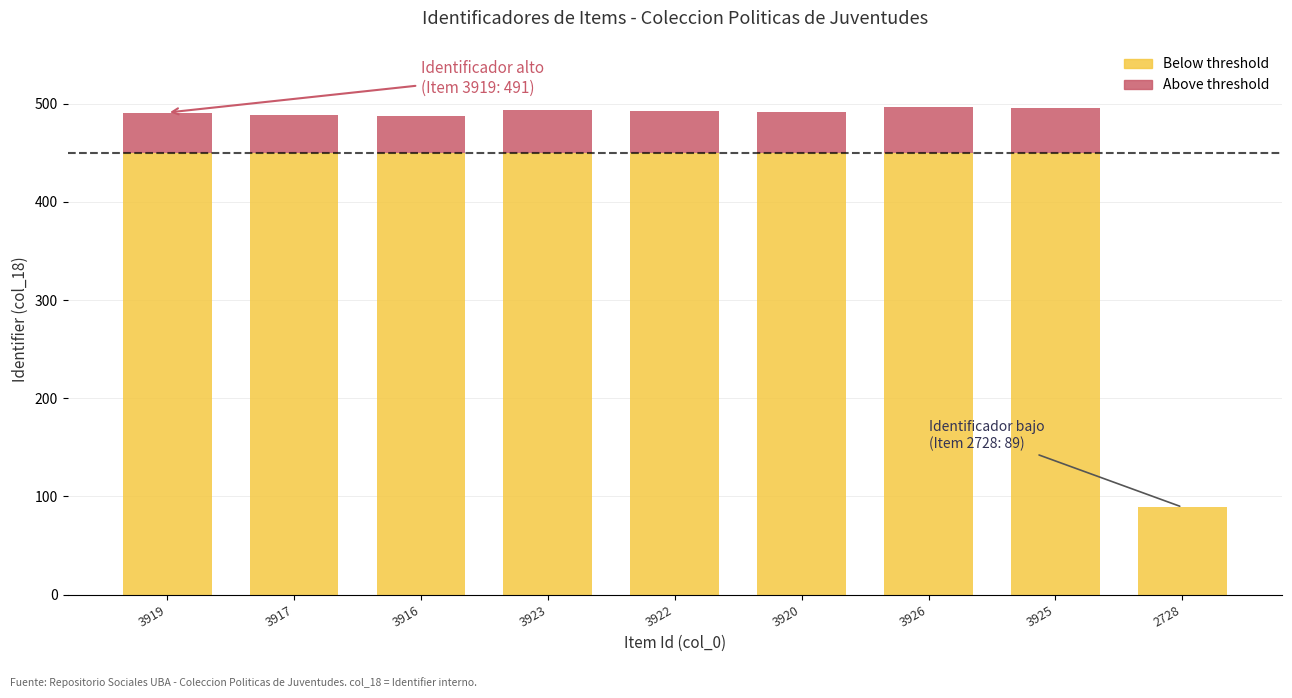

What is the total value across all series at 3919?

491